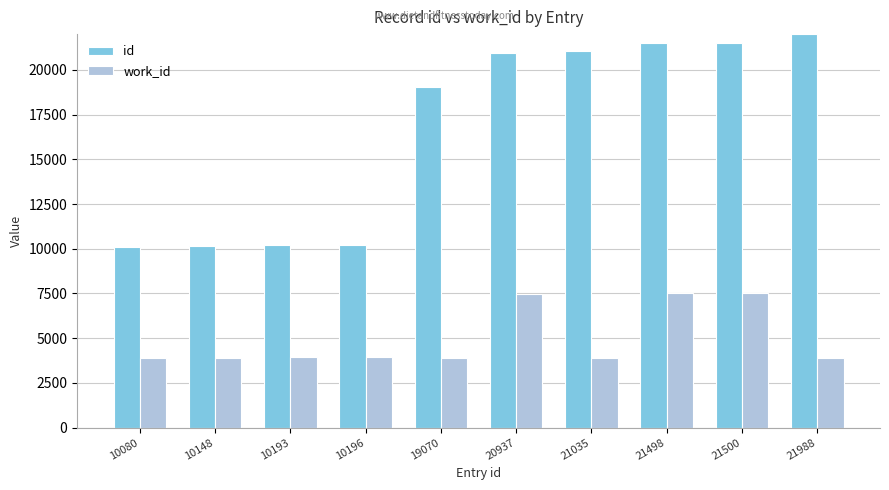

Which series has the largest total across all categories?

id